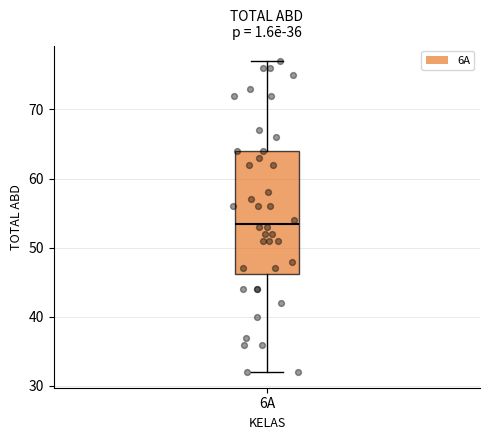

Where is the upper edge of the box for 6A on the y-axis? The values are not printed on the chart, so give them approximately, as read against the axis.

64